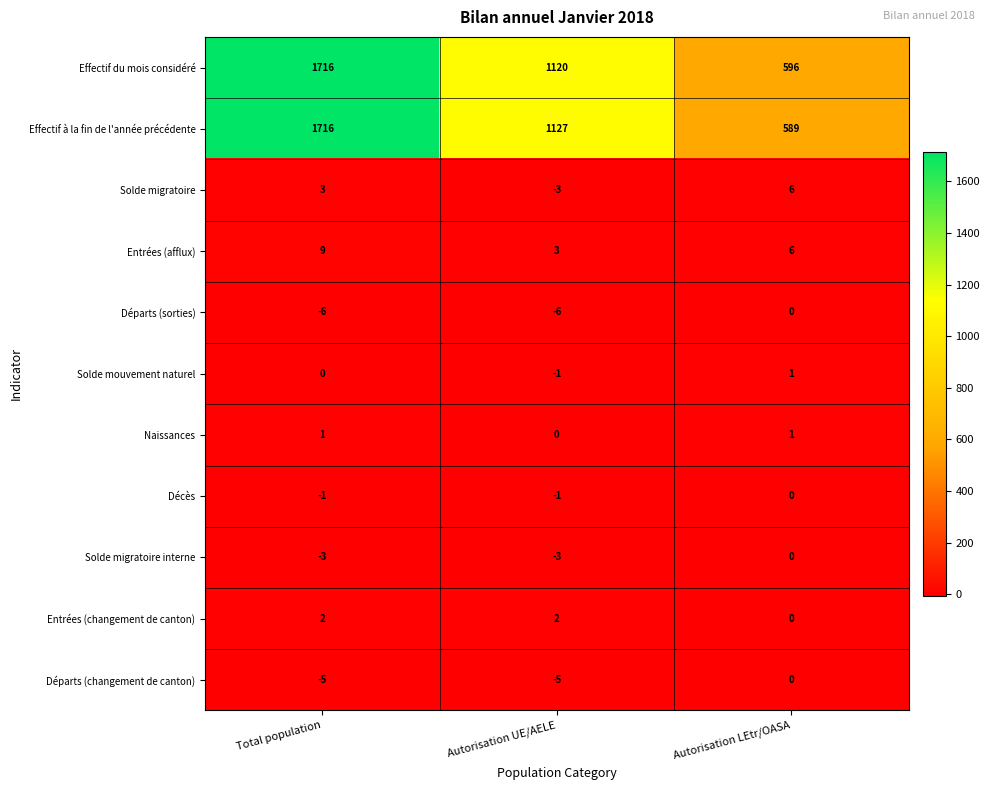

Which series has the largest range (max minus min)?

Effectif à la fin de l'année précédente